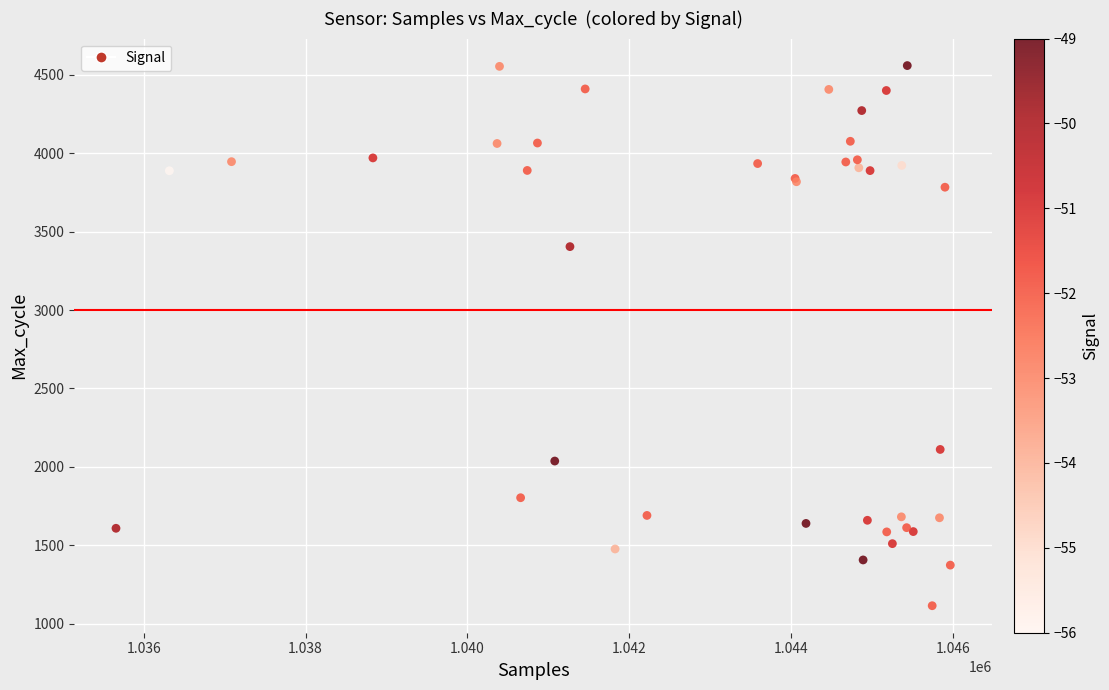

What Y value in the scatter plot is closest to 2837?

3405